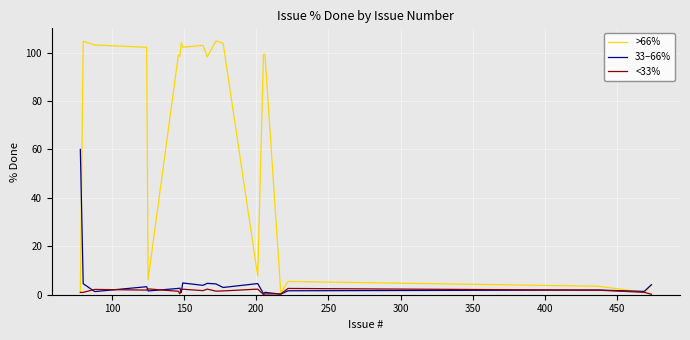

Rank the series by their maximum value, from highest to lowest.

>66%, 33–66%, <33%